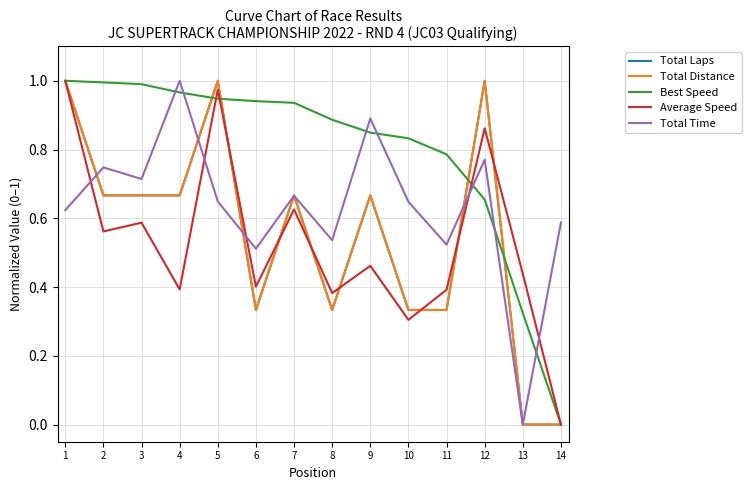

Which label corresponds to the smallest value in the chart?

13